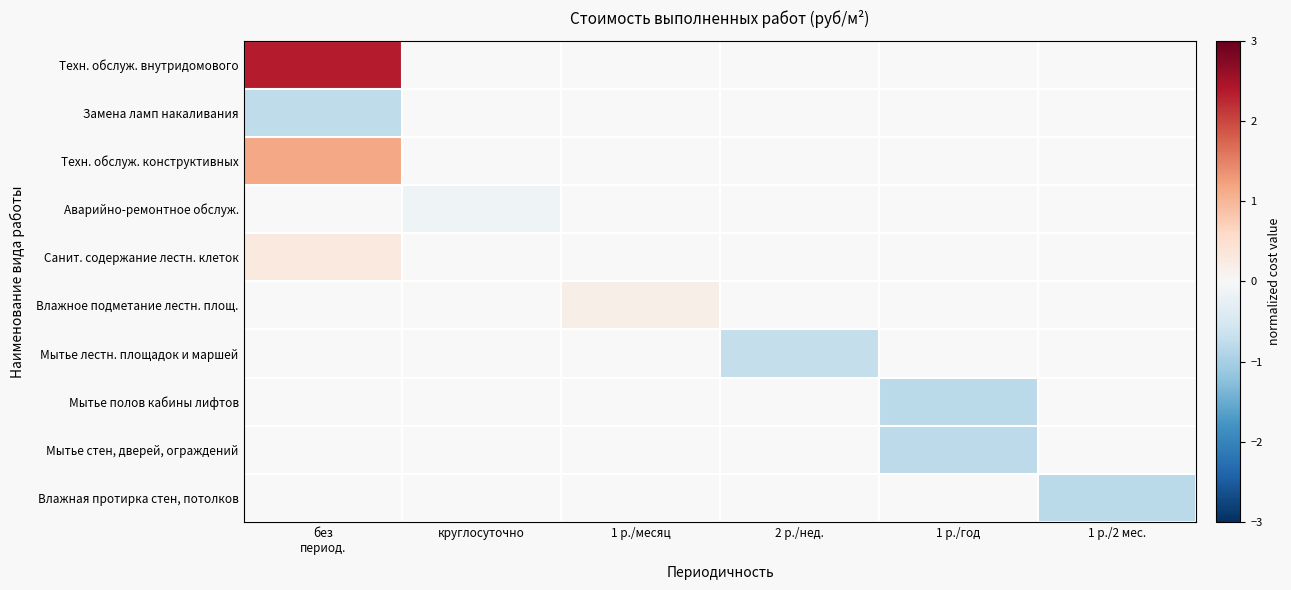

How many series are shown in this chart?

10